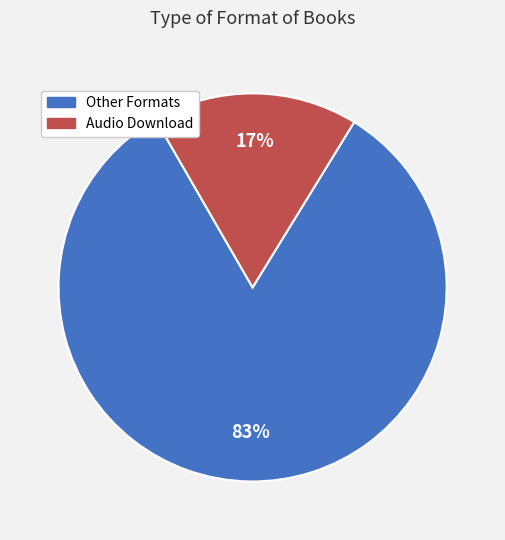

Does any single category account for the majority?

Yes